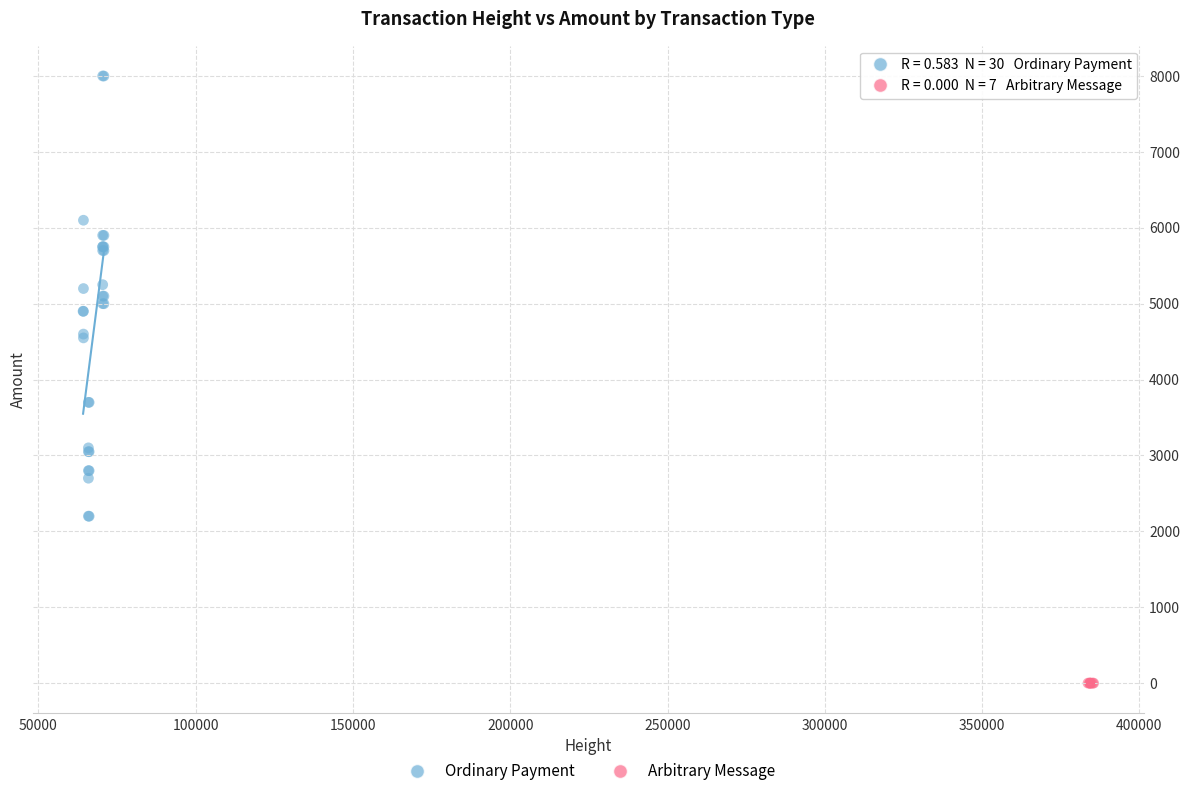

Which series contains the lowest Y value?

Arbitrary Message